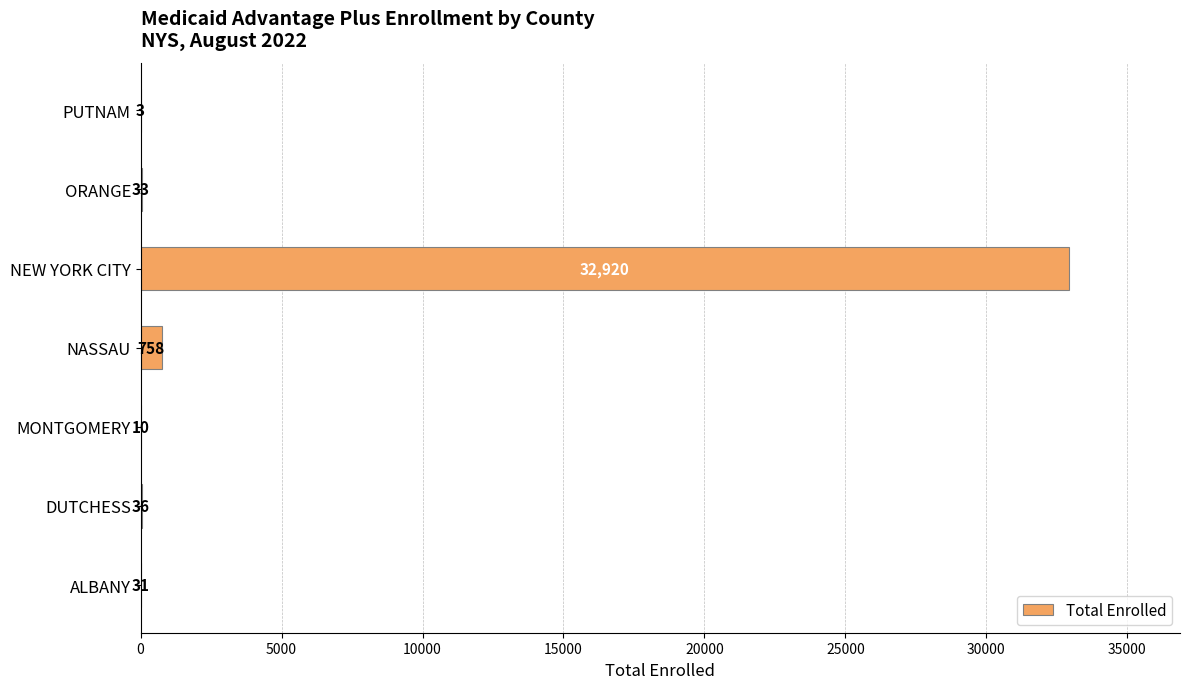

What is the maximum value shown in the chart?

32920